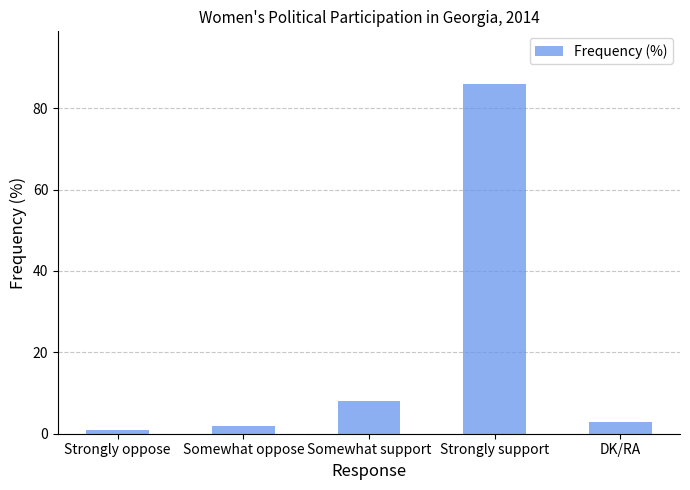

At which label is the value closest to 43?

Somewhat support